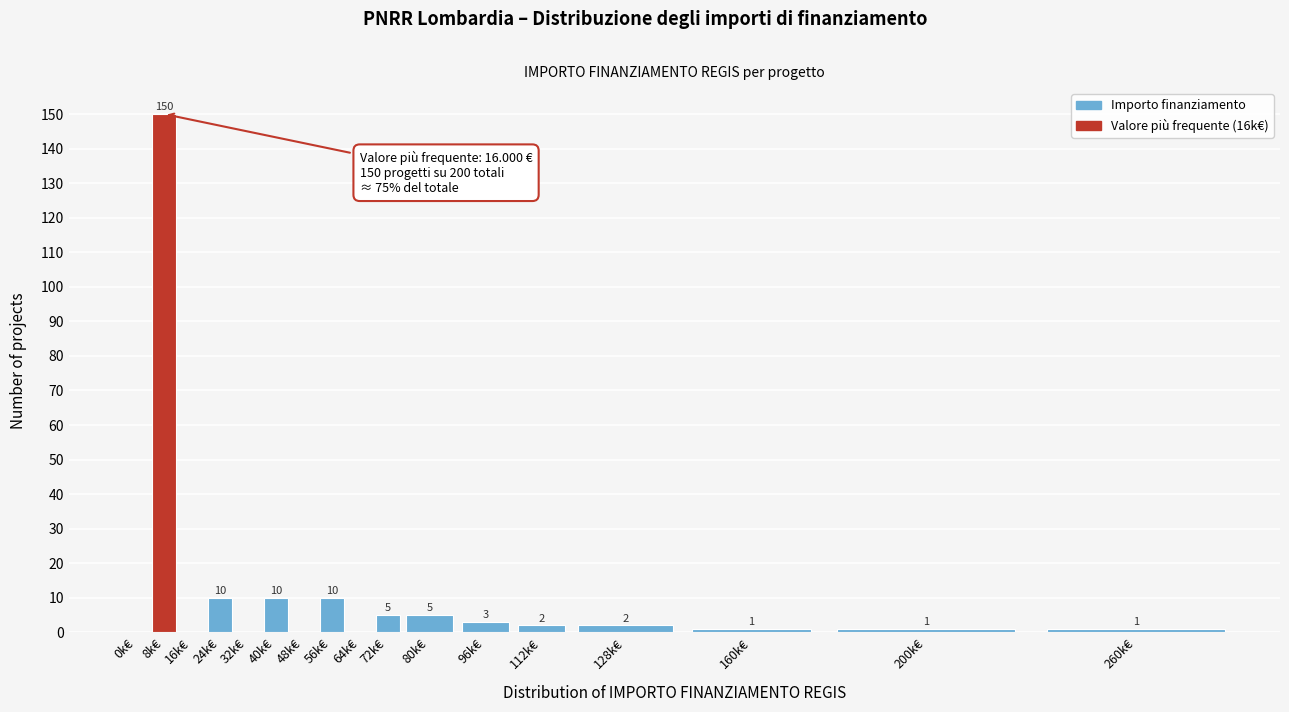

Reading left to right, extract all data points from this chart.

0k€=0	8k€=150	16k€=0	24k€=10	32k€=0	40k€=10	48k€=0	56k€=10	64k€=0	72k€=5	80k€=5	96k€=3	112k€=2	128k€=2	160k€=1	200k€=1	260k€=1